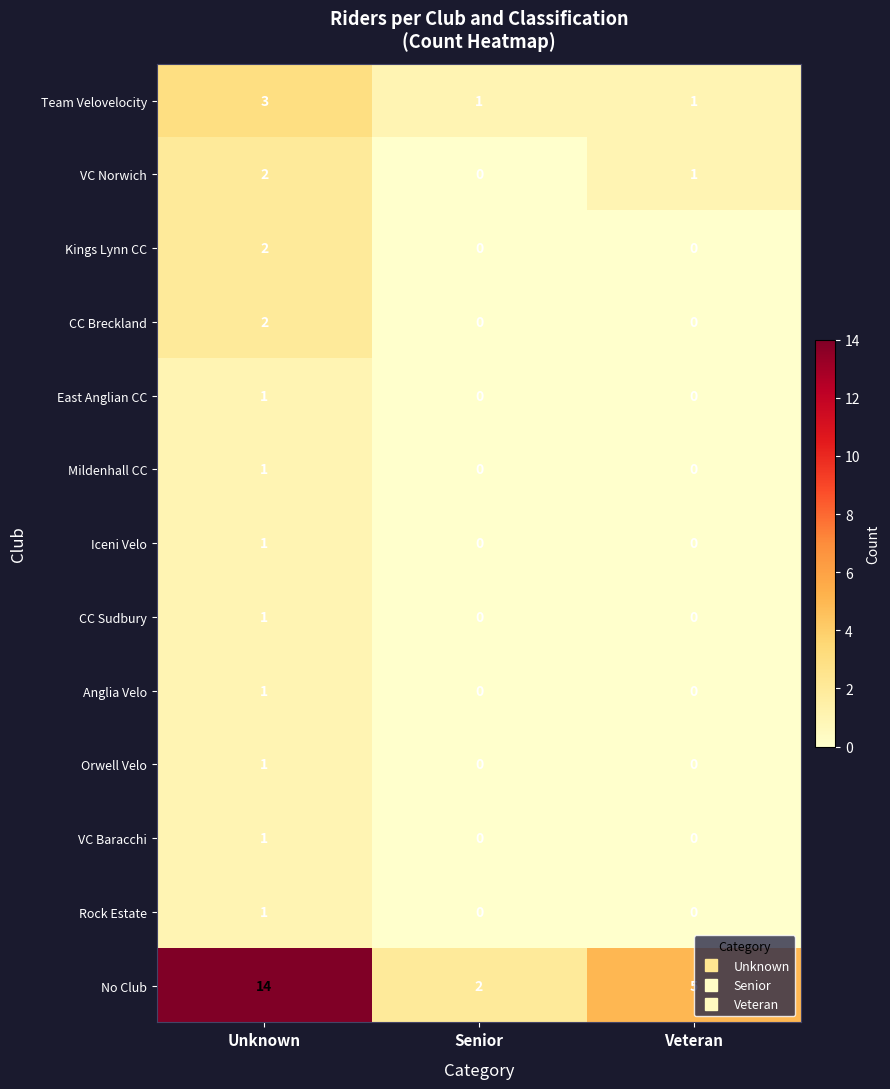

Between Unknown and Senior, which series saw the biggest shift?

No Club